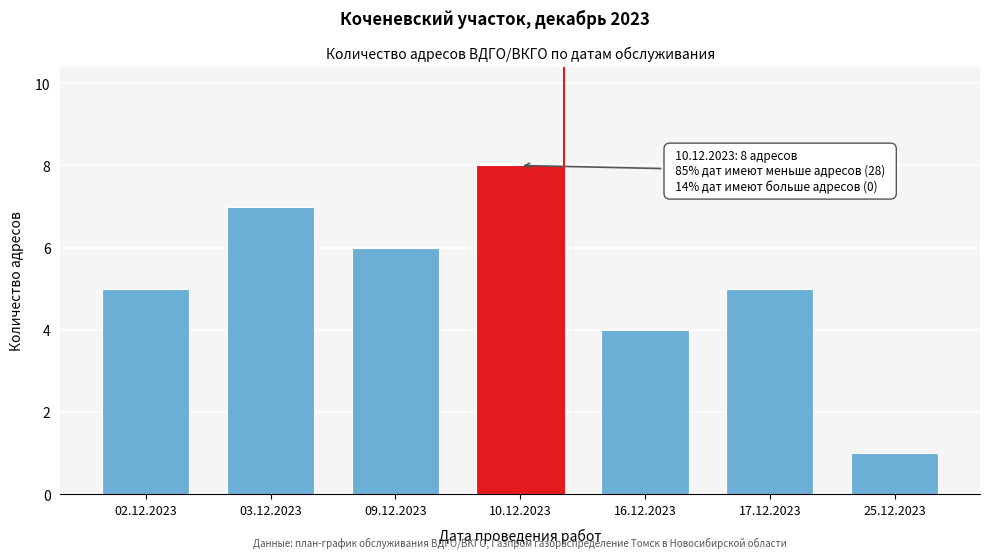

Reading left to right, transcribe all the data shown in this chart.

5	7	6	8	4	5	1